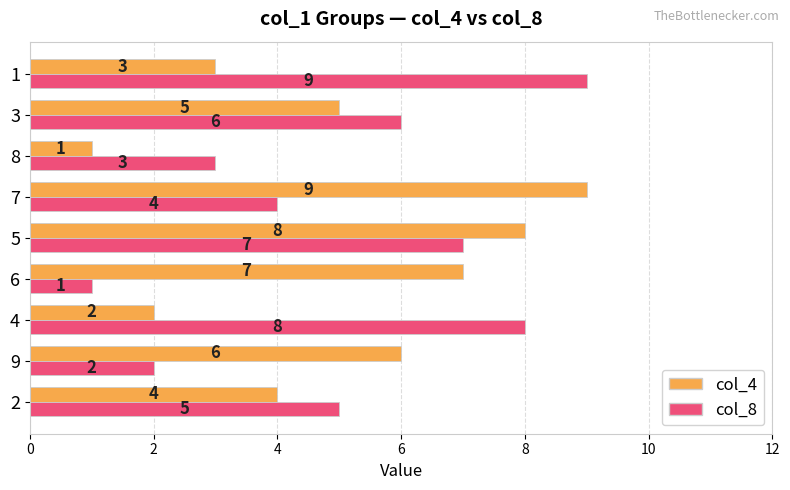

Is it true that col_8 equals 3 at 2?

False